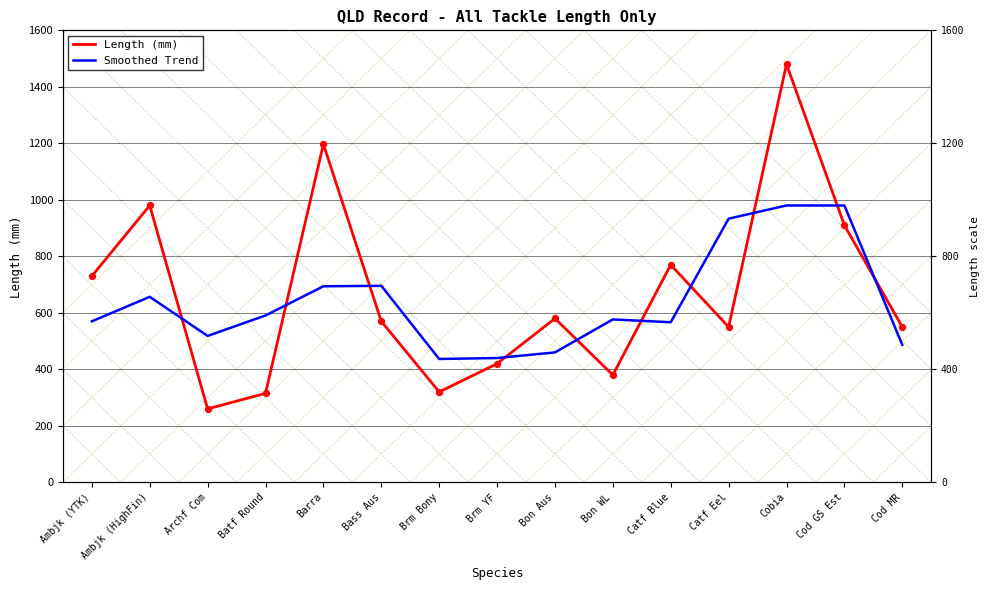

What are all the series names shown in the legend?

Length (mm), Smoothed Trend